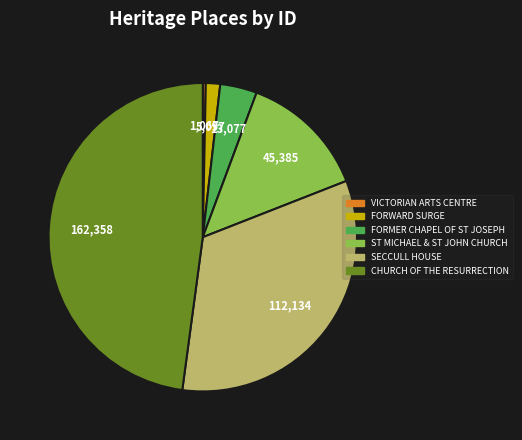

Combined, do VICTORIAN ARTS CENTRE and FORWARD SURGE account for over 50%?

No